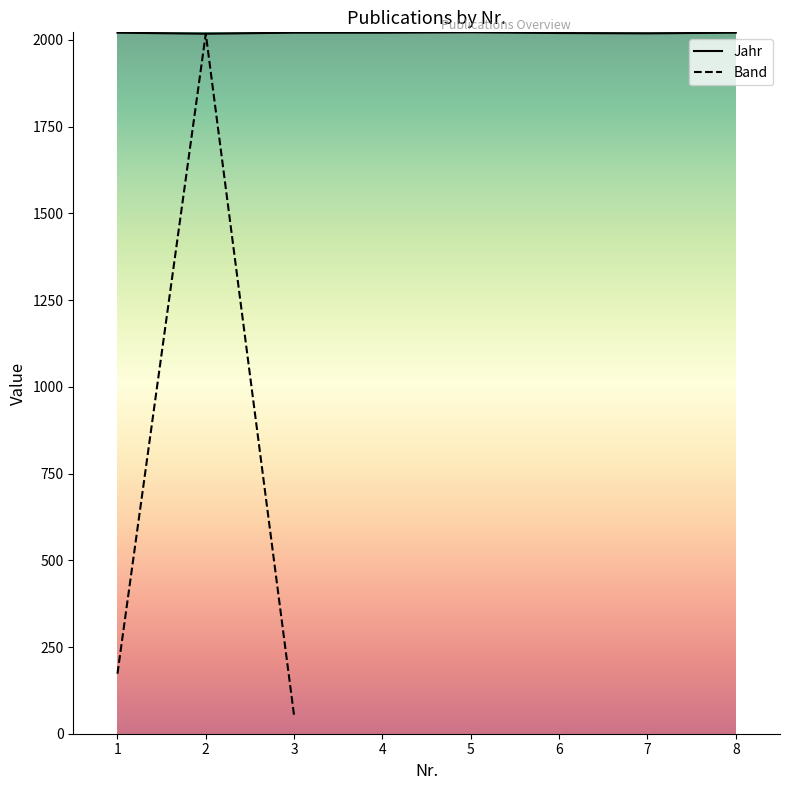

How many data points in Jahr are above 2021?

1